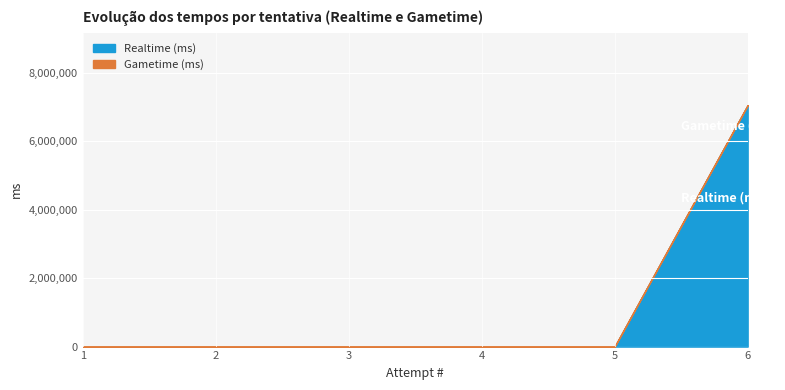

At which category is the sum across all series the highest?

6